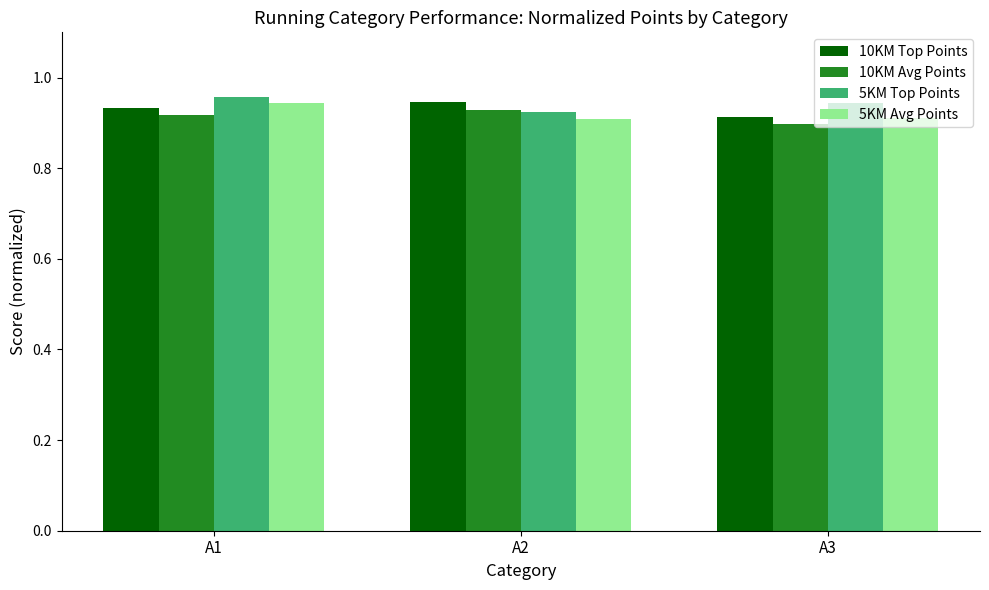

How many bars are there in each group?

4